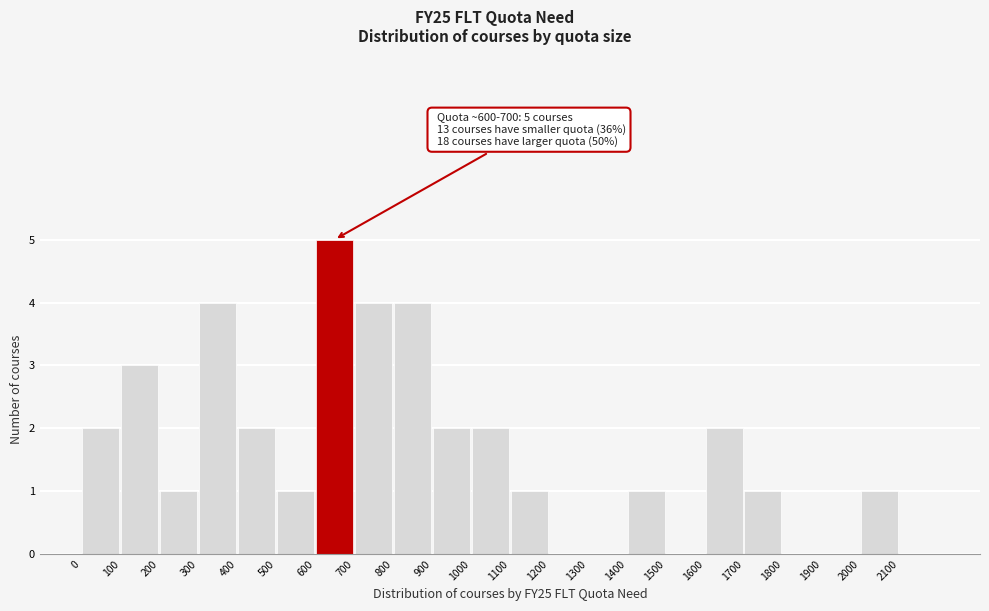

Which range on the x-axis has the tallest bar?

600 to 700